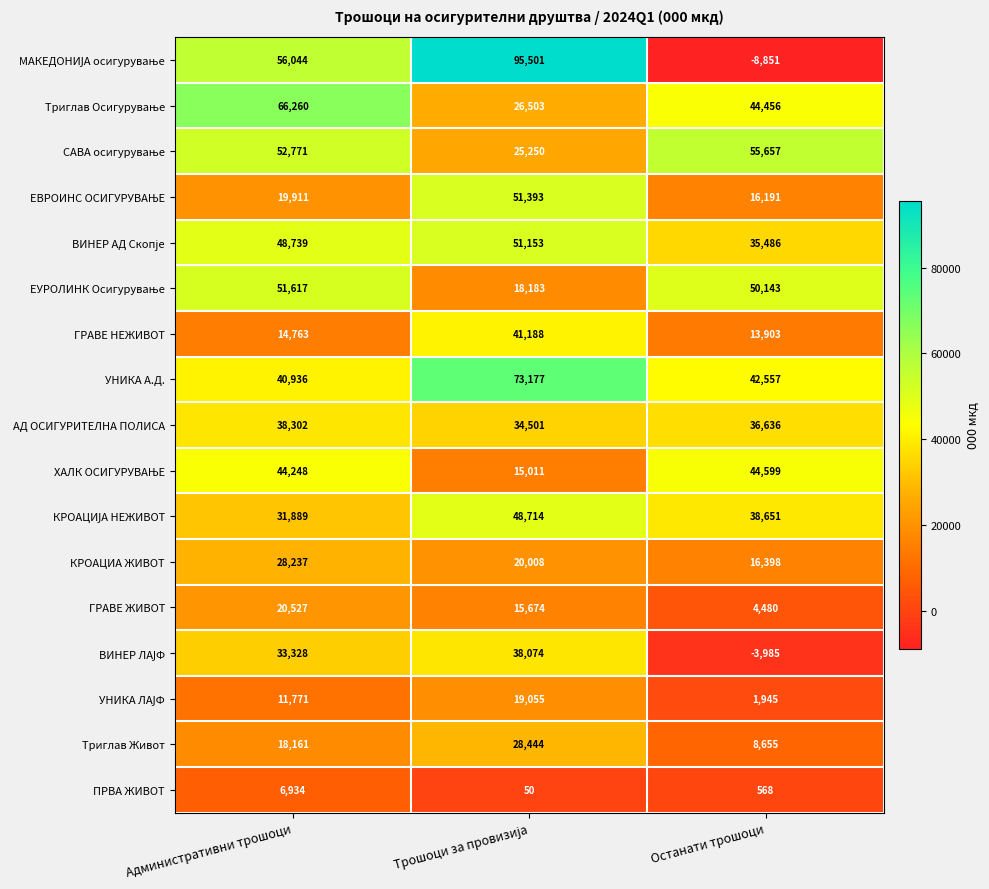

What is the difference between the second highest and minimum values in the ПРВА ЖИВОТ series?

518